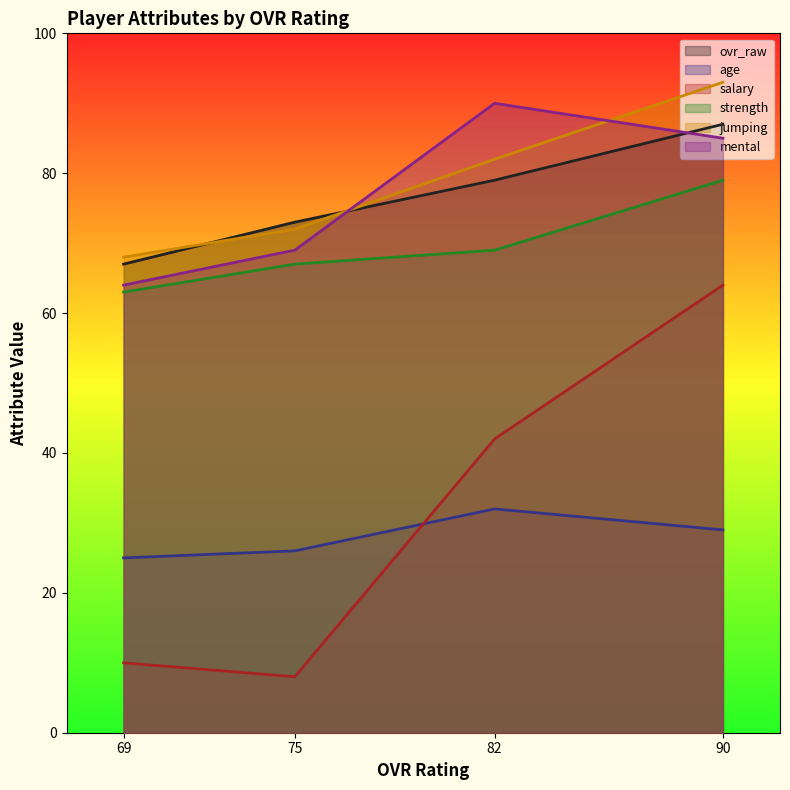

What is the difference between the ovr_raw values at 75 and 90?

14